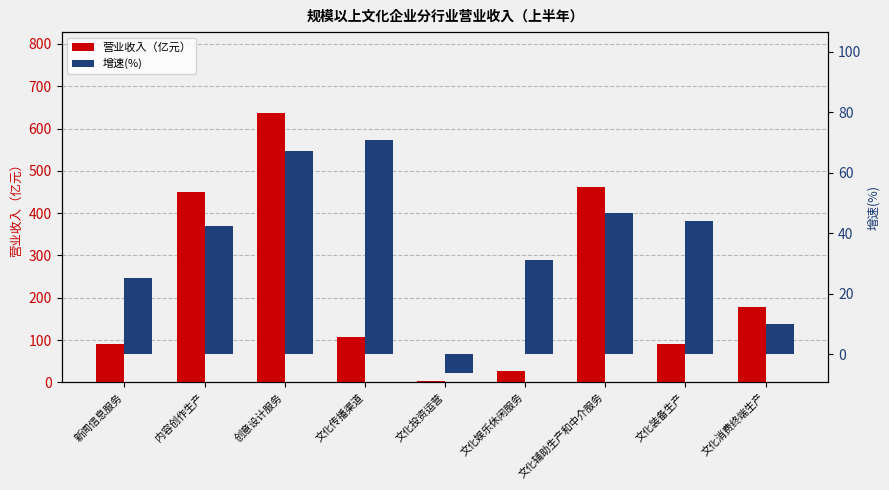

At which category is the sum across all series the highest?

创意设计服务